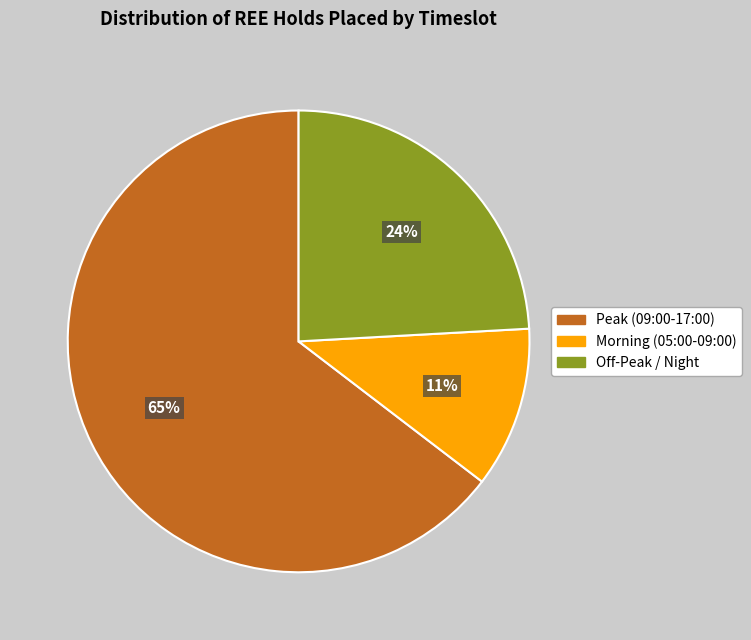

What is the largest slice in the pie chart?

Peak (09:00-17:00)